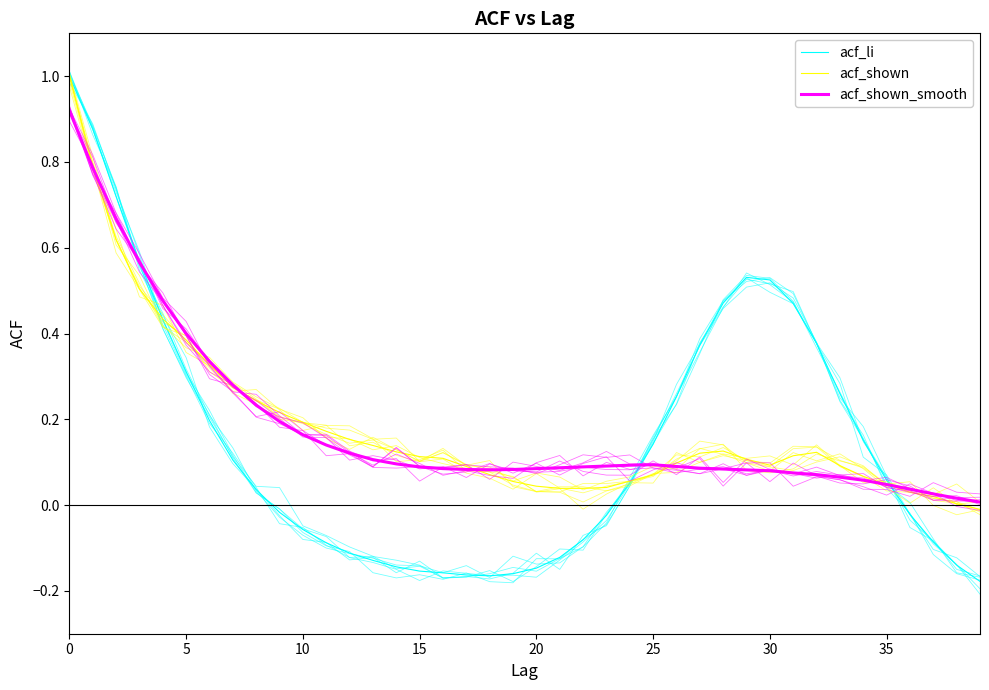

Which category has the lowest value in the acf_shown series?

39